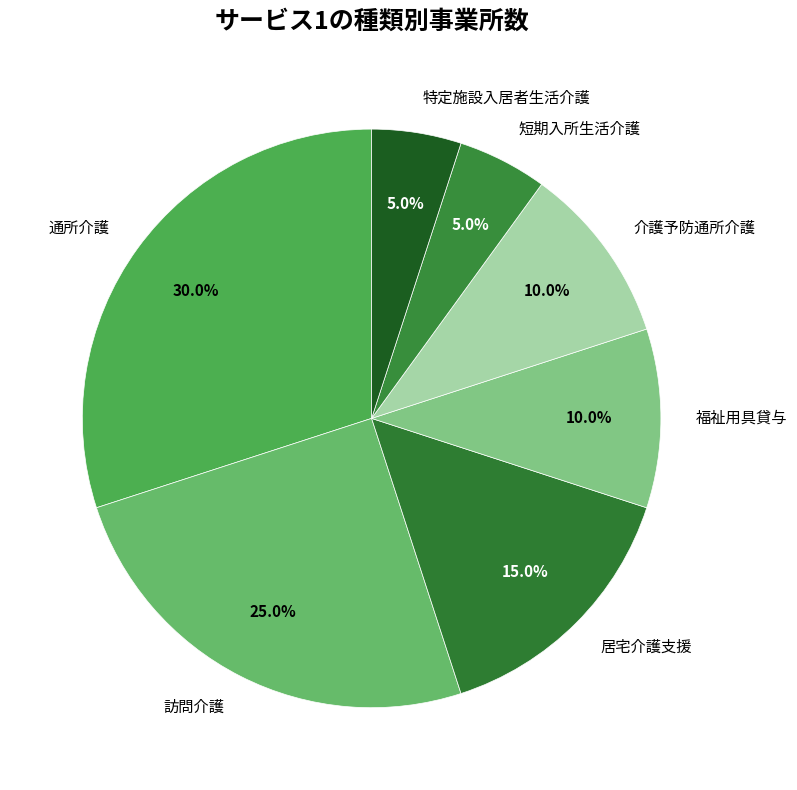

Is 通所介護 the majority of the pie?

No